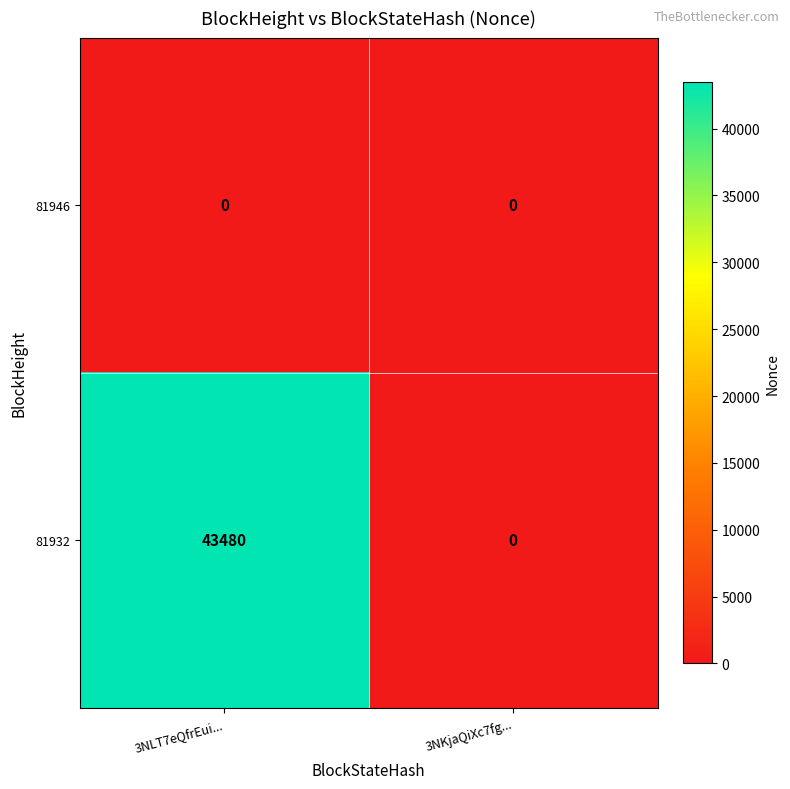

Count the number of data series in this chart.

2